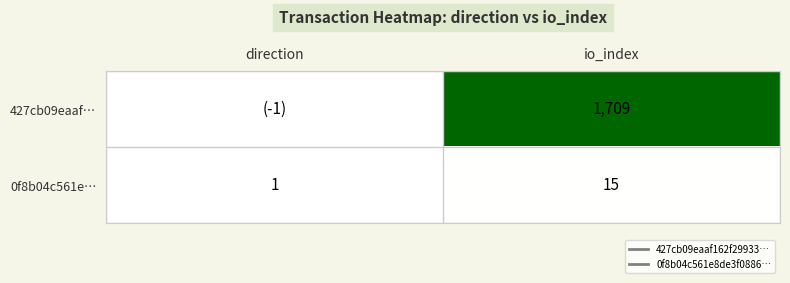

Count the number of data series in this chart.

2